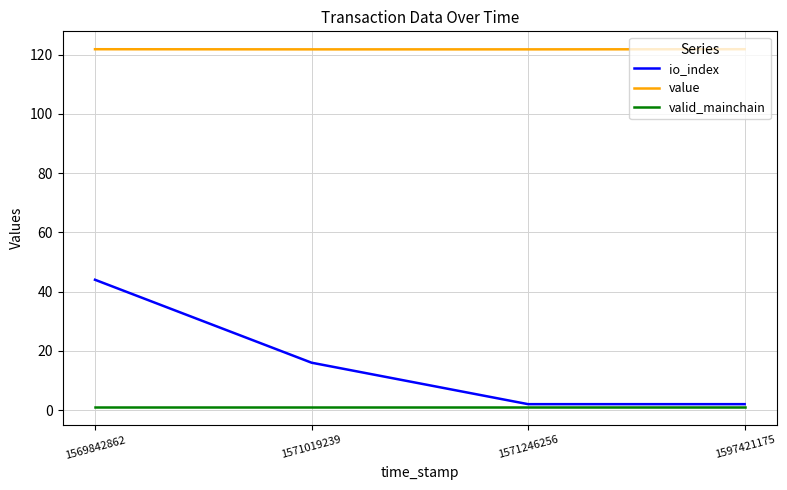

What are all the series names shown in the legend?

io_index, value, valid_mainchain